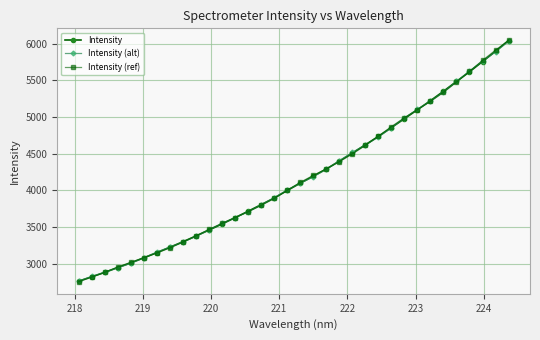

Which series has the largest range (max minus min)?

Intensity (ref)